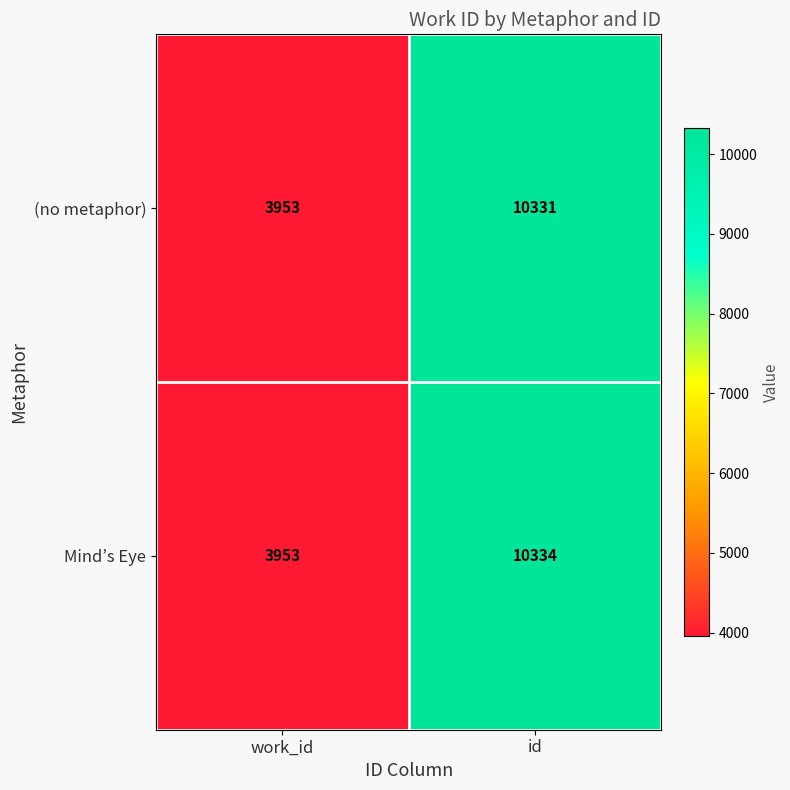

What is the difference between the maximum and minimum values in the Mind’s Eye series?

6381